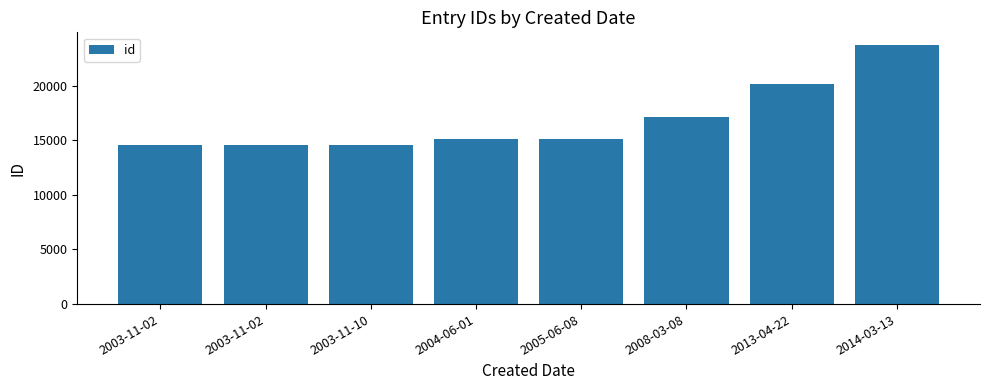

List the labels in order of value, smallest first.

2003-11-02, 2003-11-02, 2003-11-10, 2004-06-01, 2005-06-08, 2008-03-08, 2013-04-22, 2014-03-13